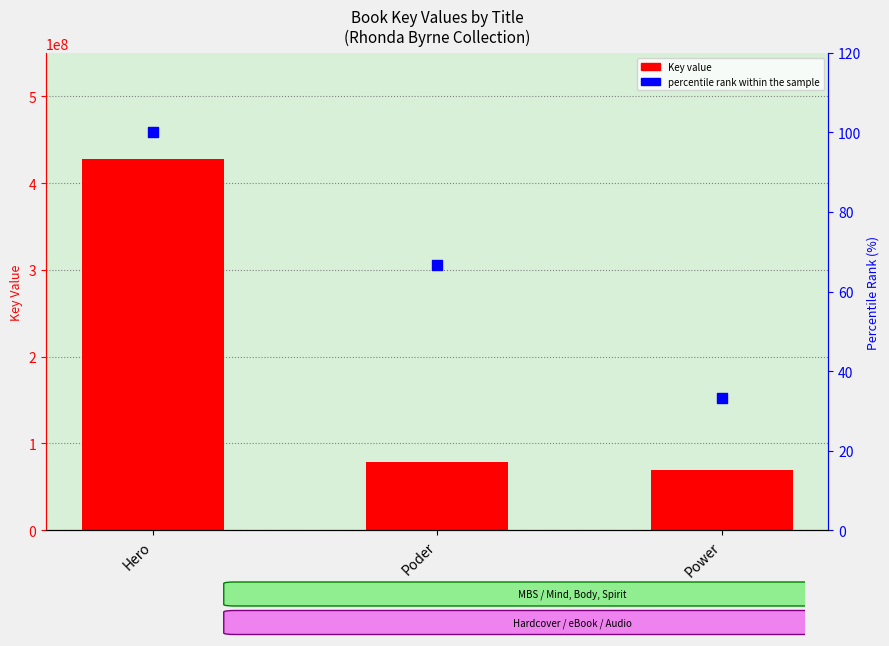

At which category is the sum across all series the highest?

Hero